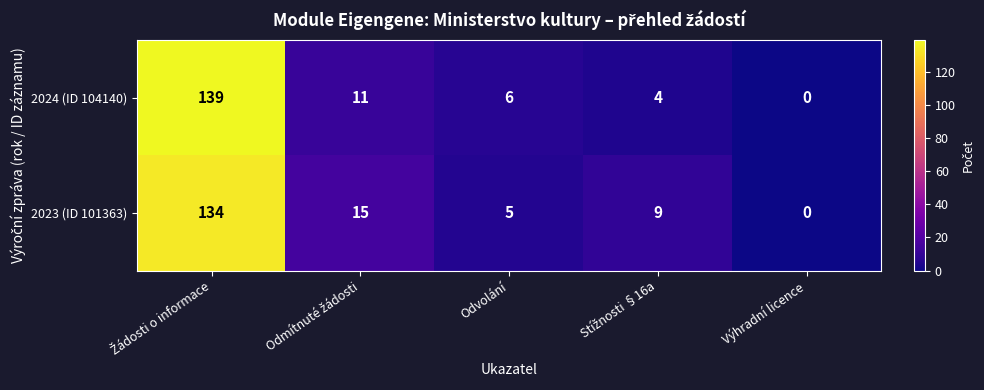

Reading right to left, list all the values displayed in this chart.

2024 (ID 104140): 0	4	6	11	139
2023 (ID 101363): 0	9	5	15	134